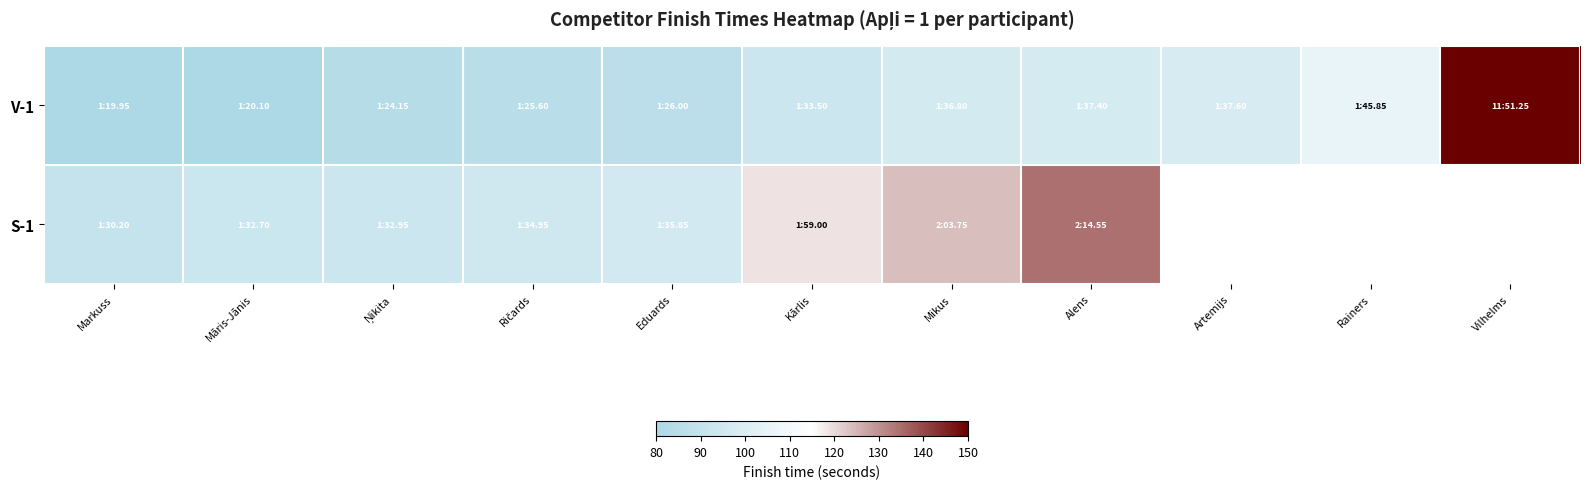

Is the value of S-1 at Markuss greater than the value of V-1 at Mikus?

No